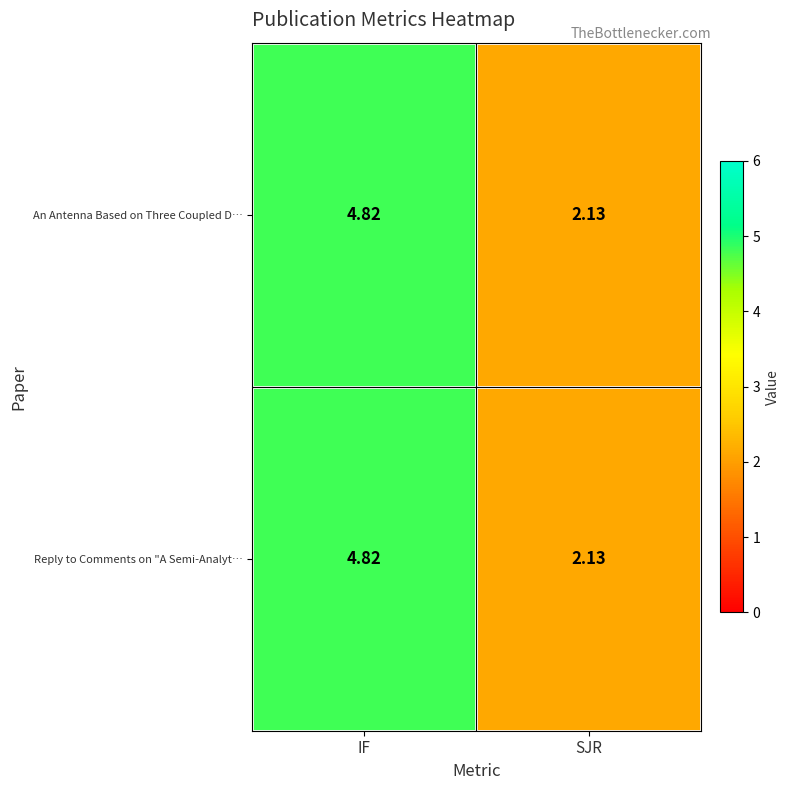

Which category has the lowest value in the An Antenna Based on Three Coupled D… series?

SJR